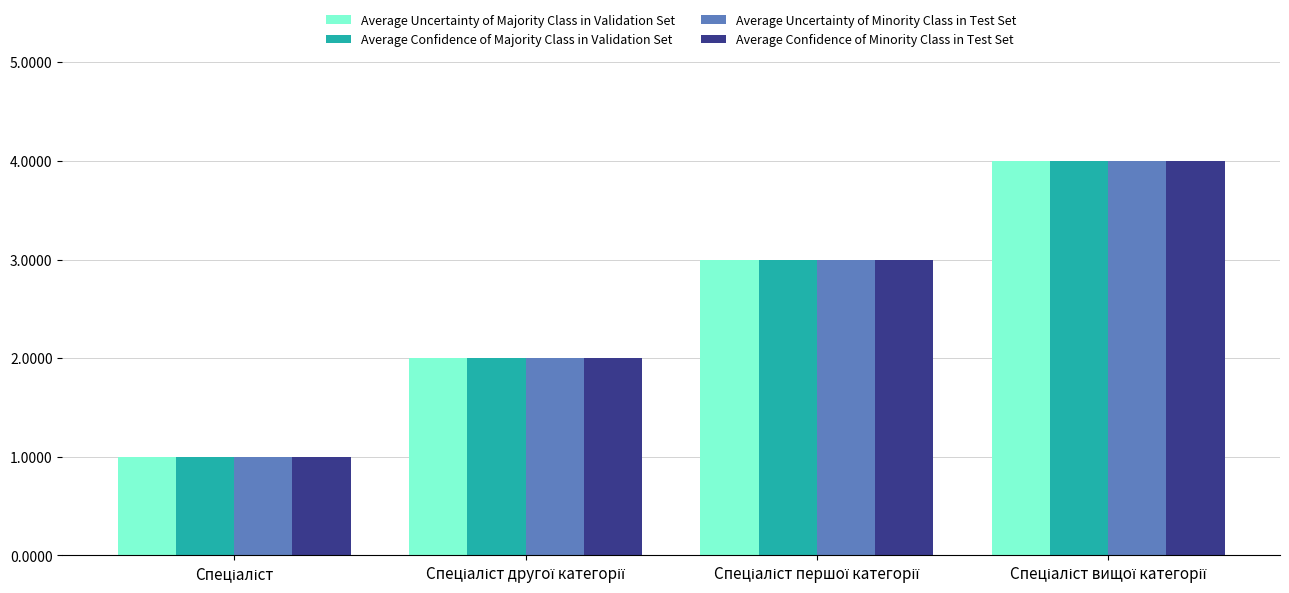

What is the highest value of the Average Confidence of Minority Class in Test Set series?

4